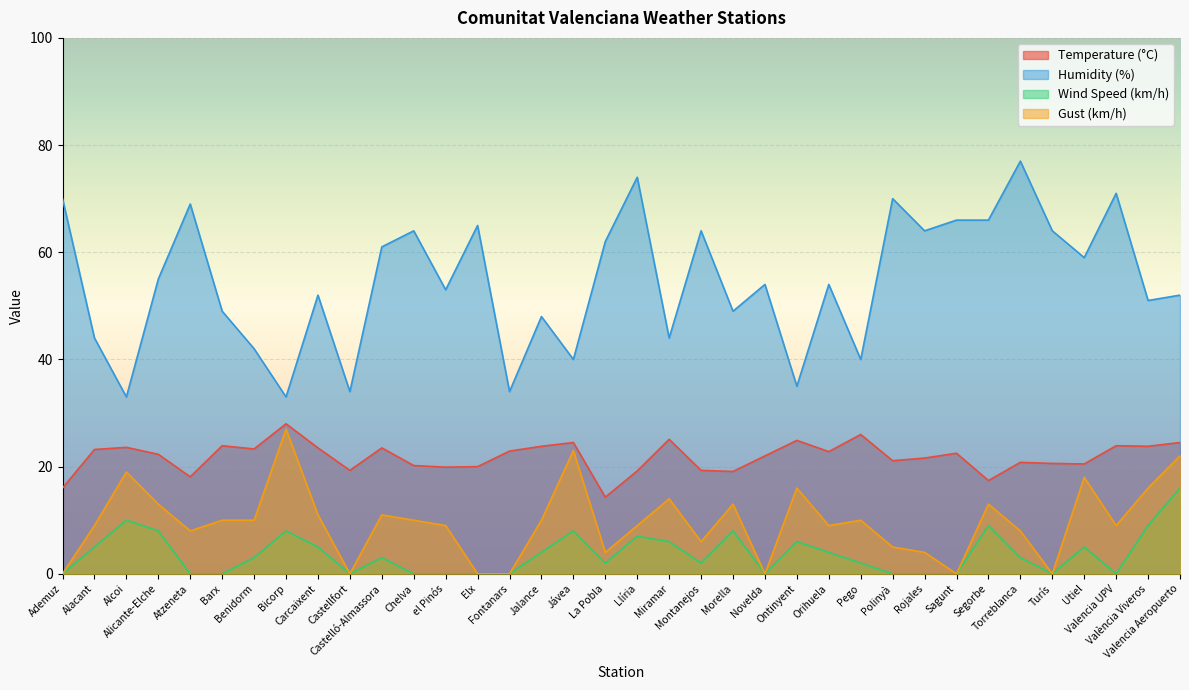

What is the sum of all Temperature (°C) values?

785.4